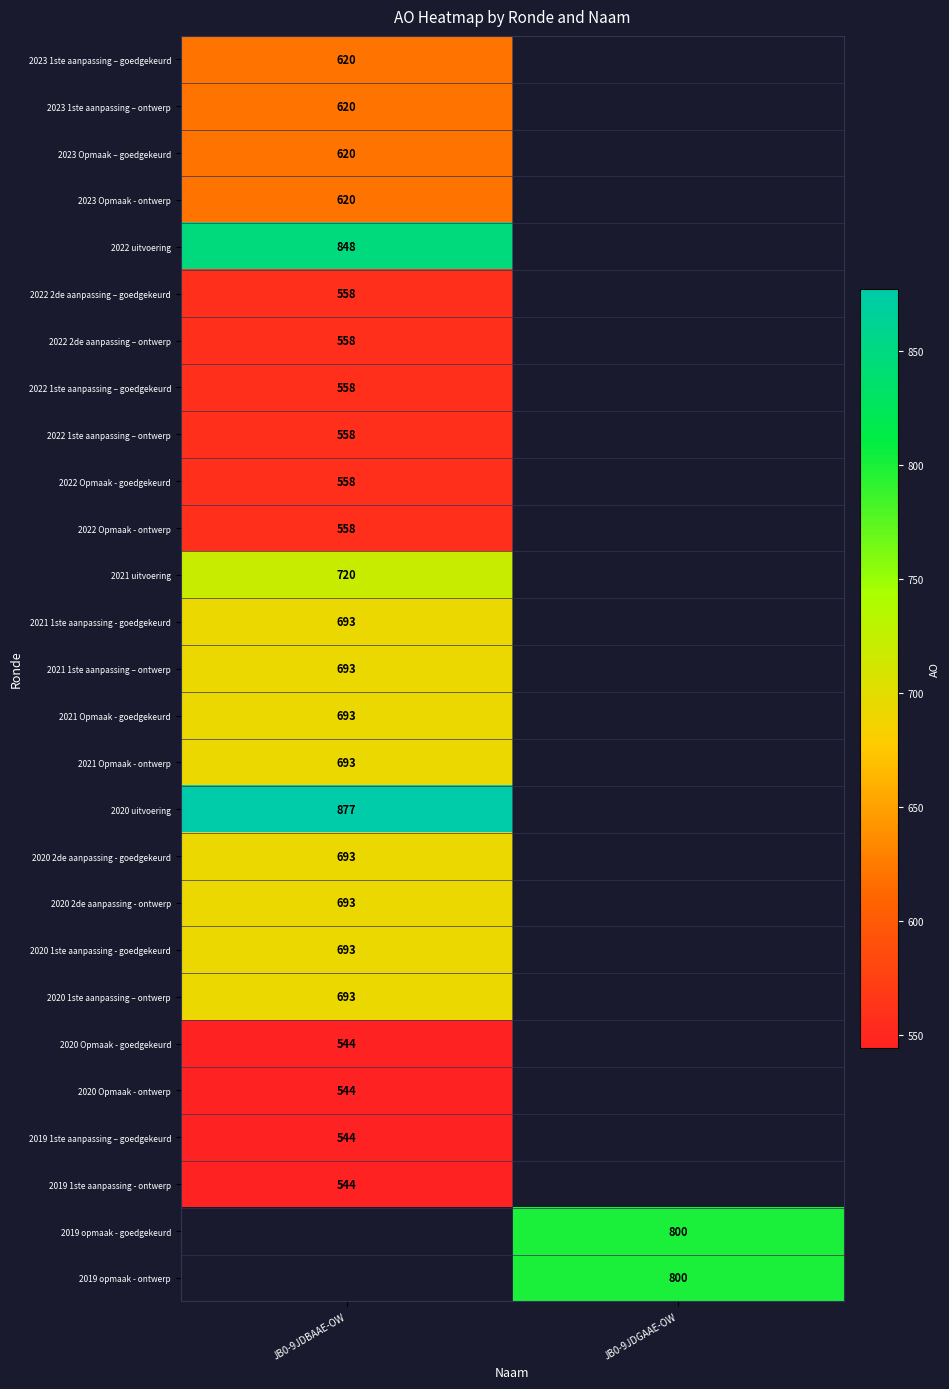

Which has a higher value, JB0-9JDGAAE-OW or JB0-9JDBAAE-OW?

JB0-9JDBAAE-OW